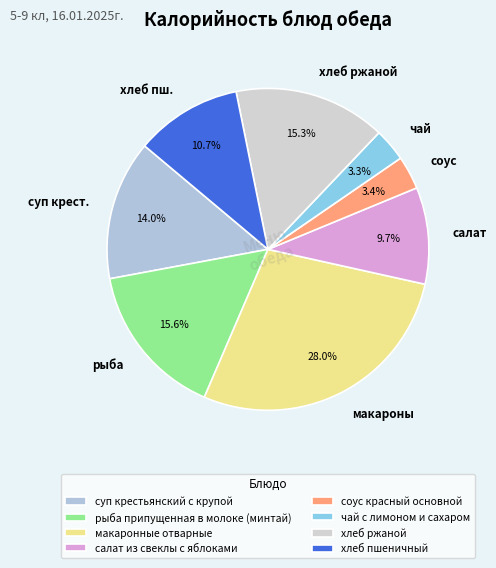

Which category has the biggest portion of the pie?

макаронные отварные